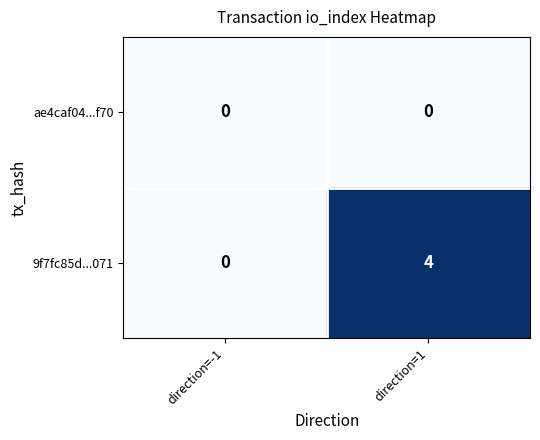

Reading right to left, transcribe all the data shown in this chart.

ae4caf04...f70: 0	0
9f7fc85d...071: 4	0